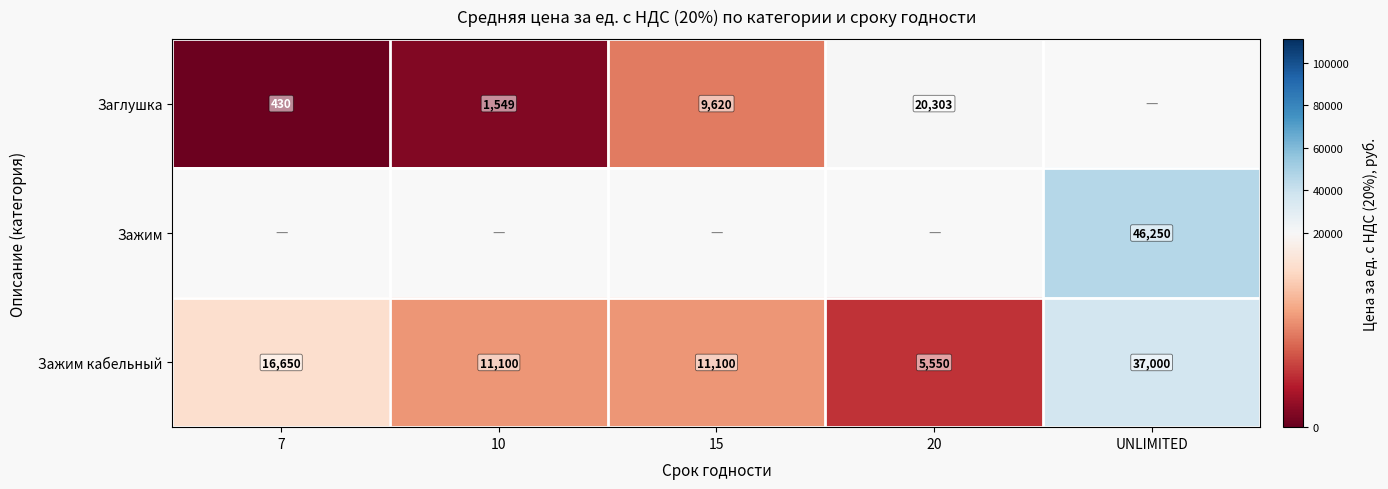

What is the sum of the Зажим кабельный values at 20 and 7?

22200.0